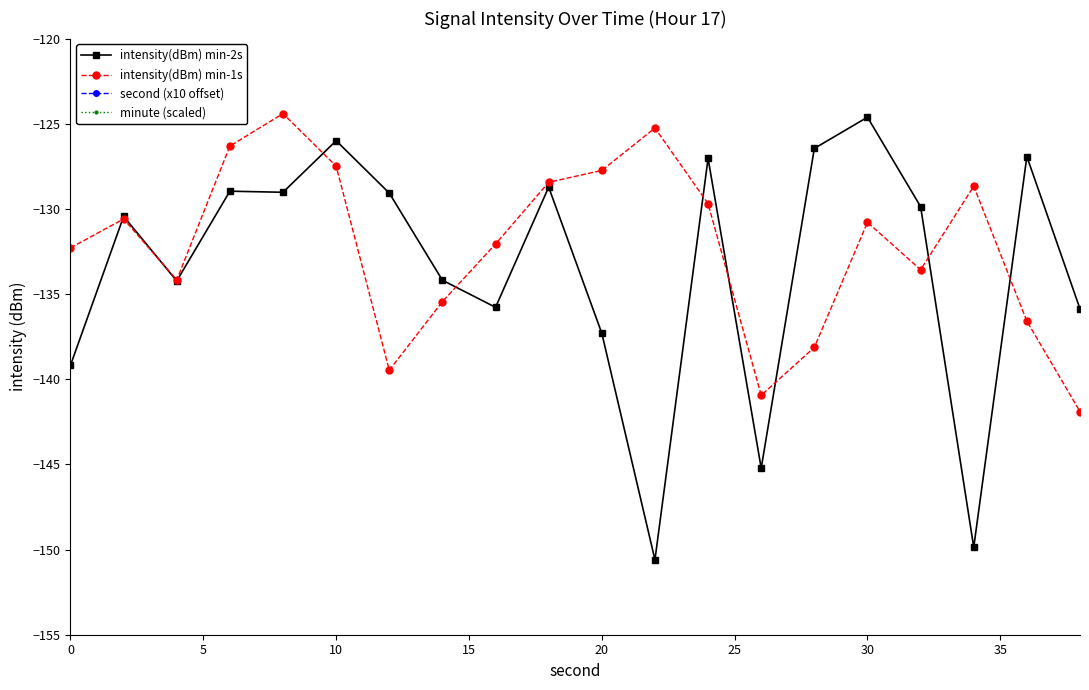

True or false: intensity(dBm) min-2s has more than 1 points higher than both neighbors.

True